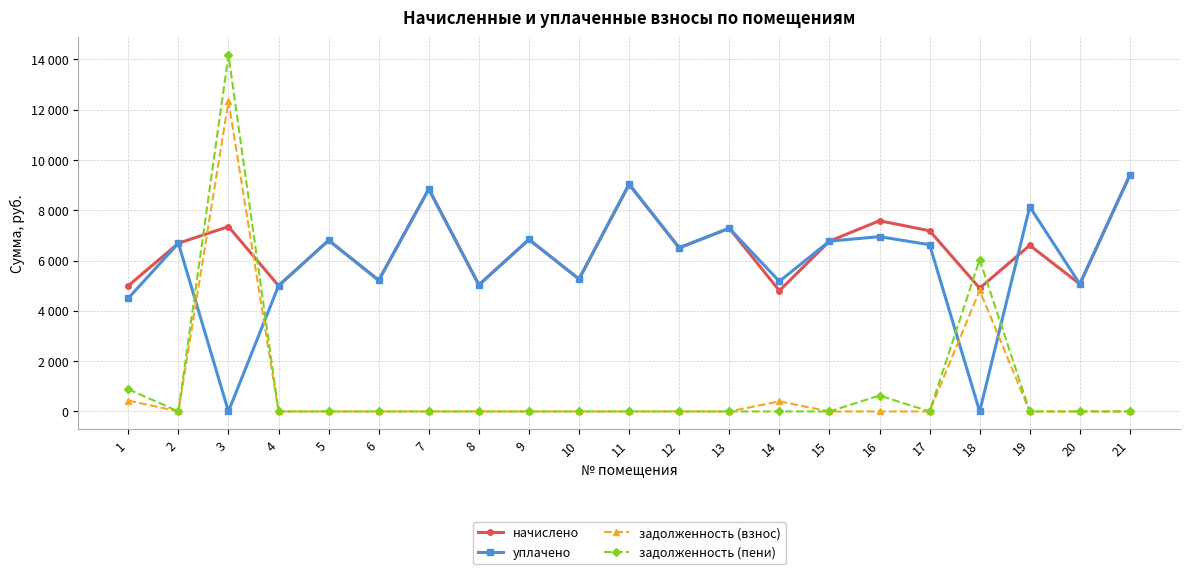

What is the difference between the maximum and minimum values in the задолженность (взнос) series?

12334.3